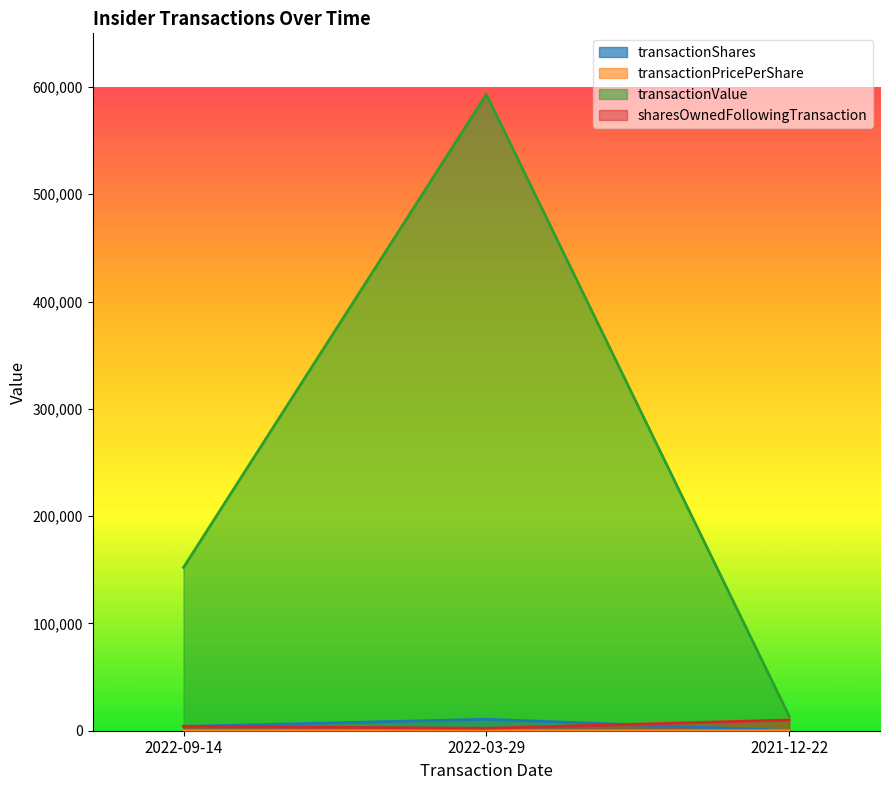

Reading right to left, list all the values displayed in this chart.

transactionShares: 2021-12-22=175.0	2022-03-29=10694.0	2022-09-14=4000.0
transactionPricePerShare: 2021-12-22=78.0	2022-03-29=55.5	2022-09-14=38.0
transactionValue: 2021-12-22=13650.0	2022-03-29=593089.0	2022-09-14=152160.0
sharesOwnedFollowingTransaction: 2021-12-22=10025.0	2022-03-29=2244.0	2022-09-14=4155.0